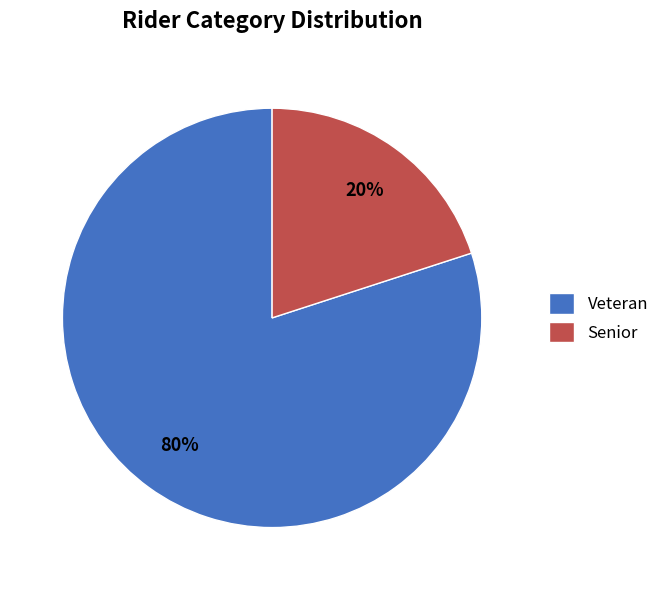

To the nearest percent, what is the average slice percentage?

50%